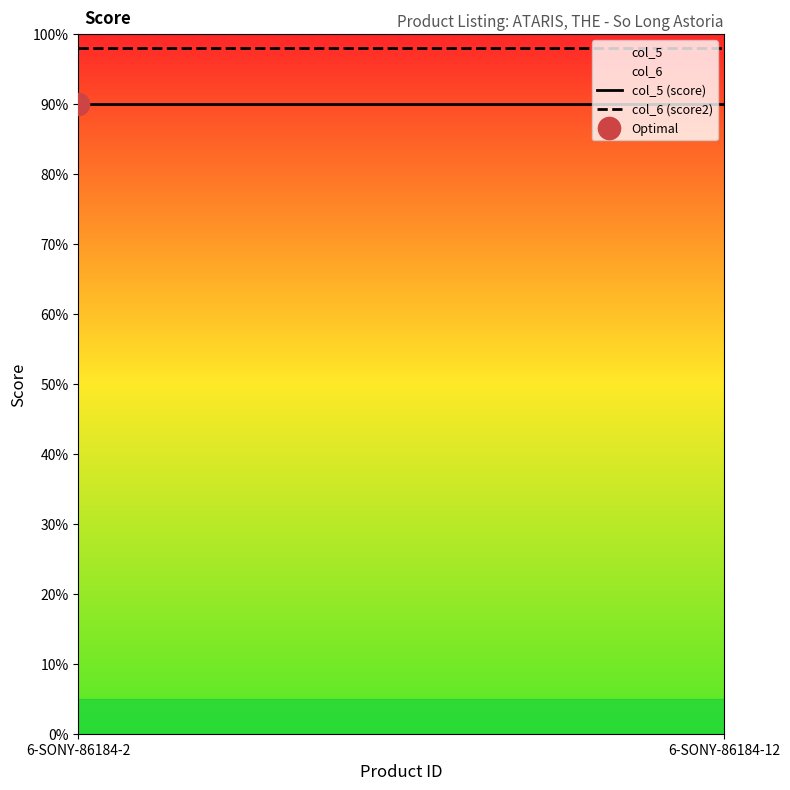

The col_5 (score) series shows 90 at 6-SONY-86184-12. True or false?

True